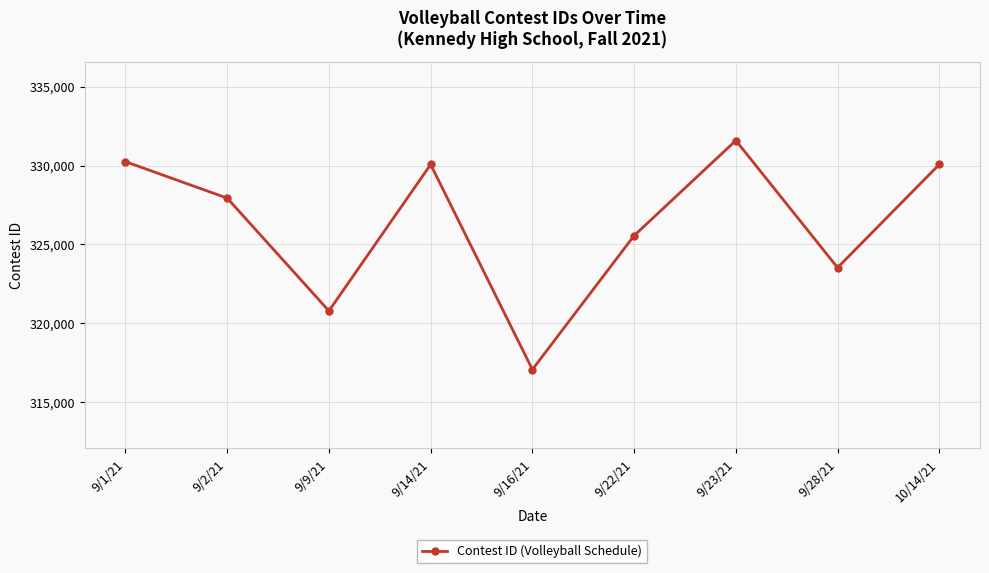

Between 9/28/21 and 9/2/21, which is larger?

9/2/21